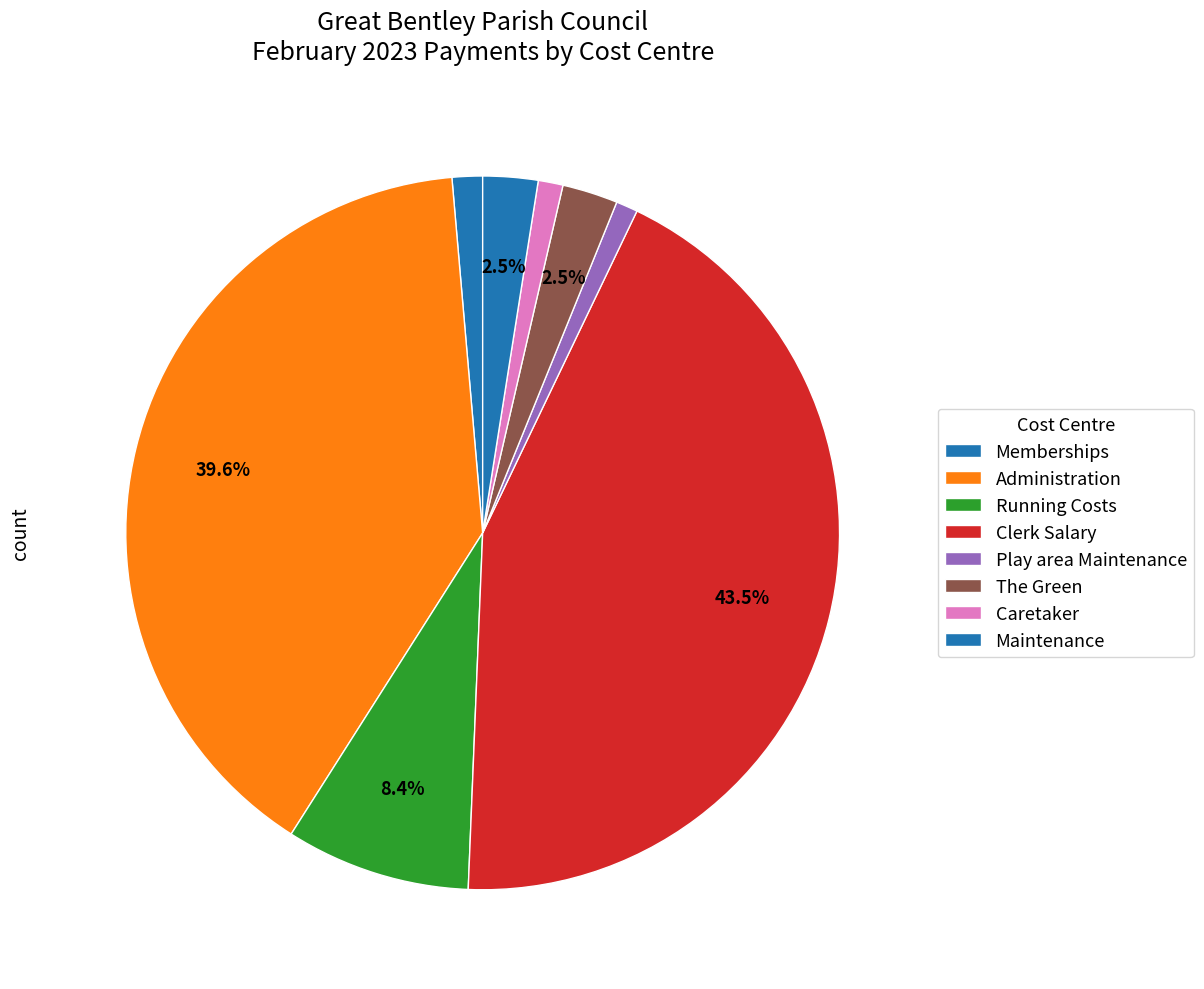

The The Green slice represents 10% of the pie. True or false?

False